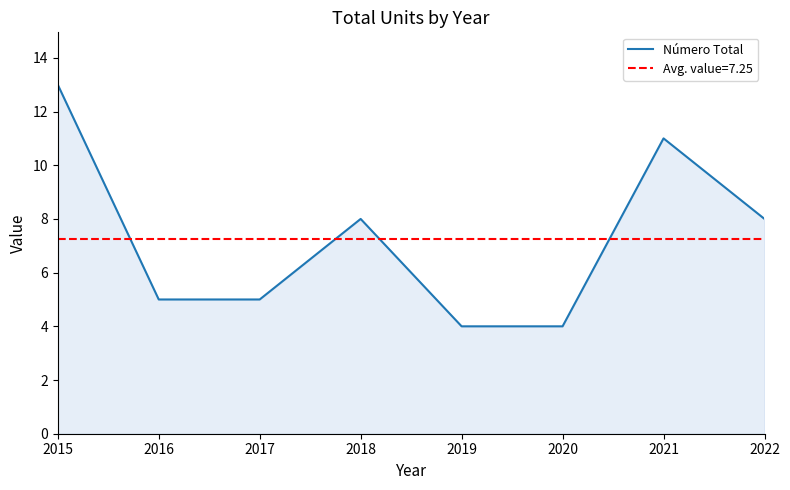

At which label is the value closest to 8?

2018